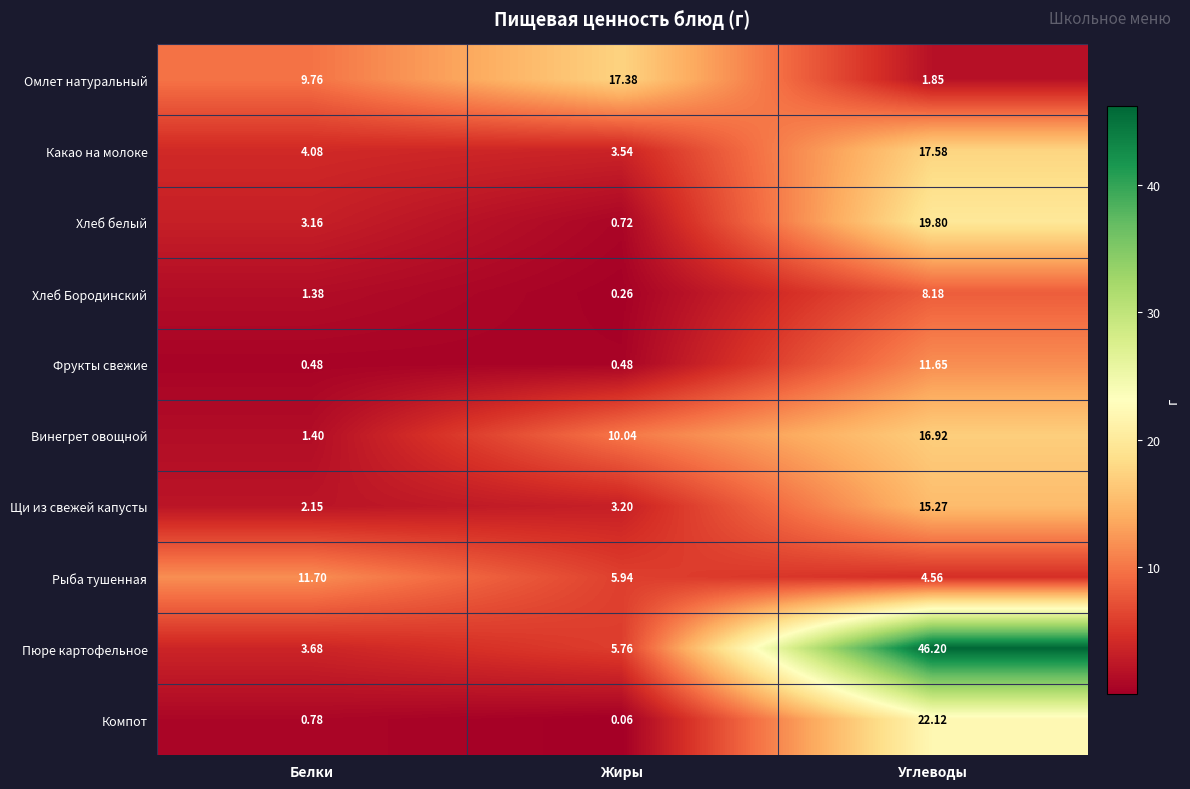

Where does the Хлеб Бородинский series first go above 1?

Белки